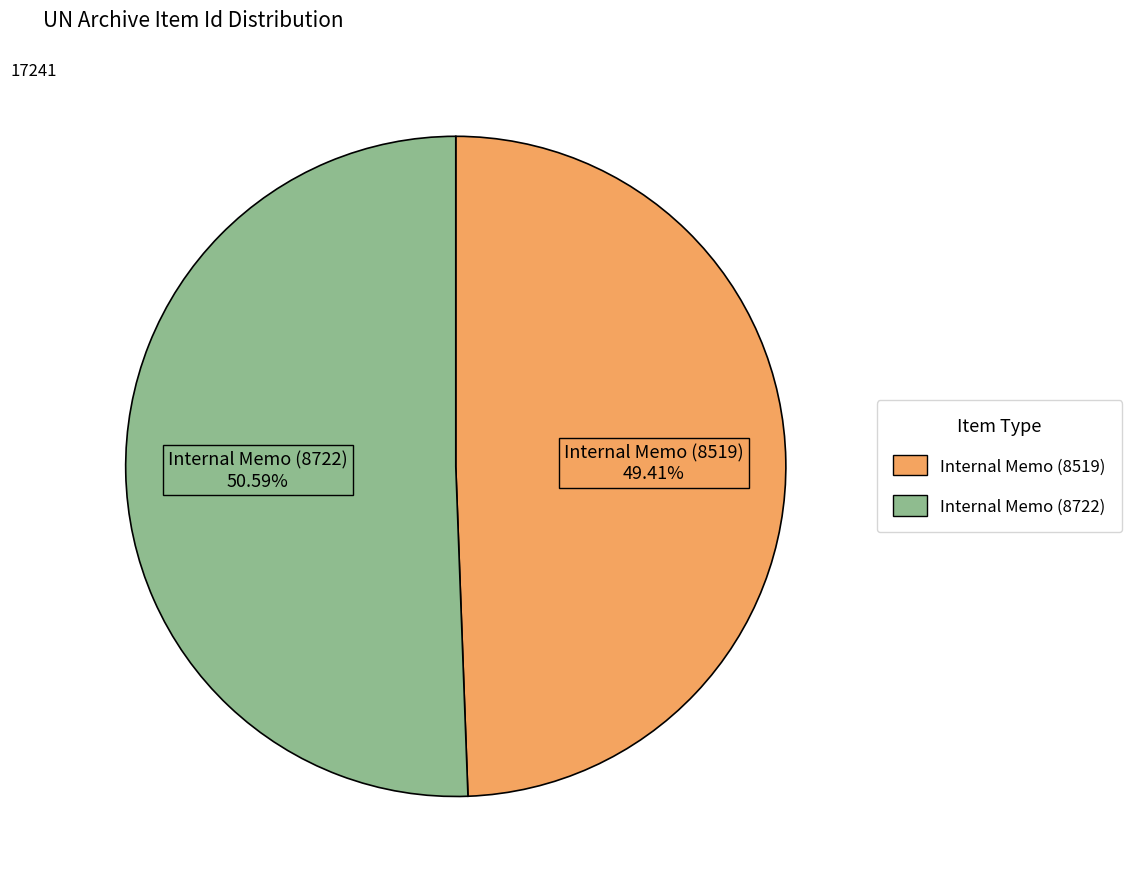

To the nearest percent, what is the combined percentage of Internal Memo (8722) and Internal Memo (8519)?

100%